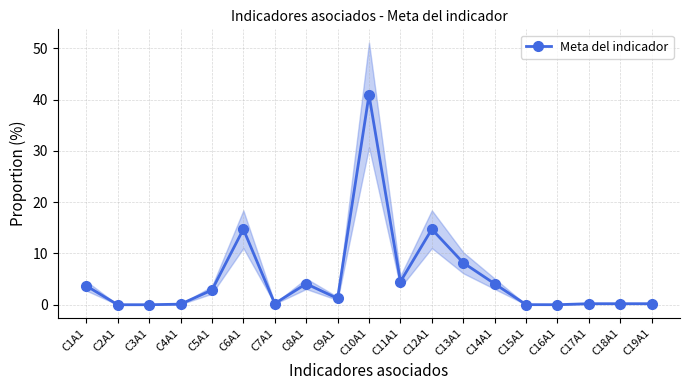

What is the average value?

5.3